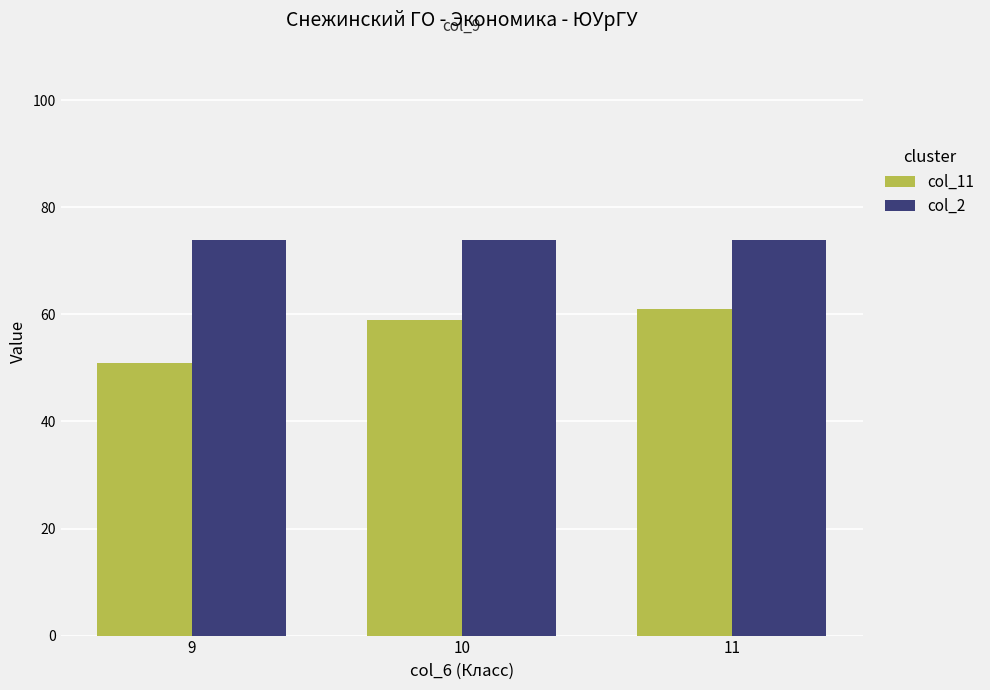

How many data points does each series have?

3